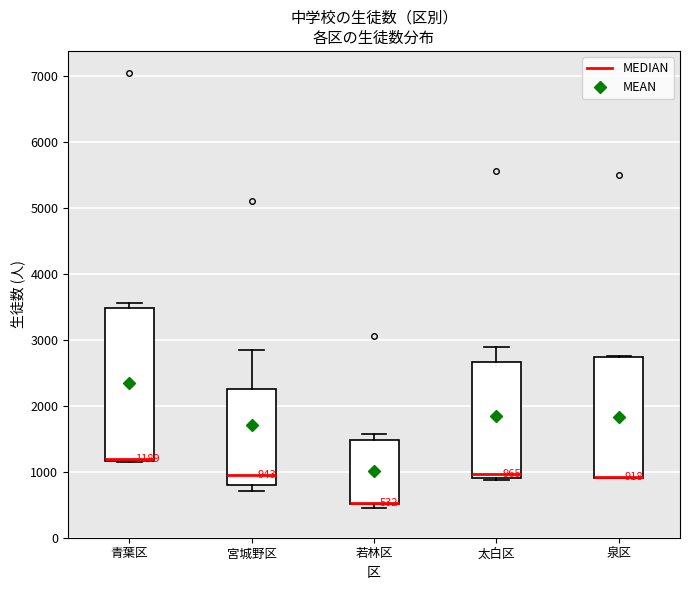

Which box is the tallest, from its lower edge to its upper edge?

青葉区